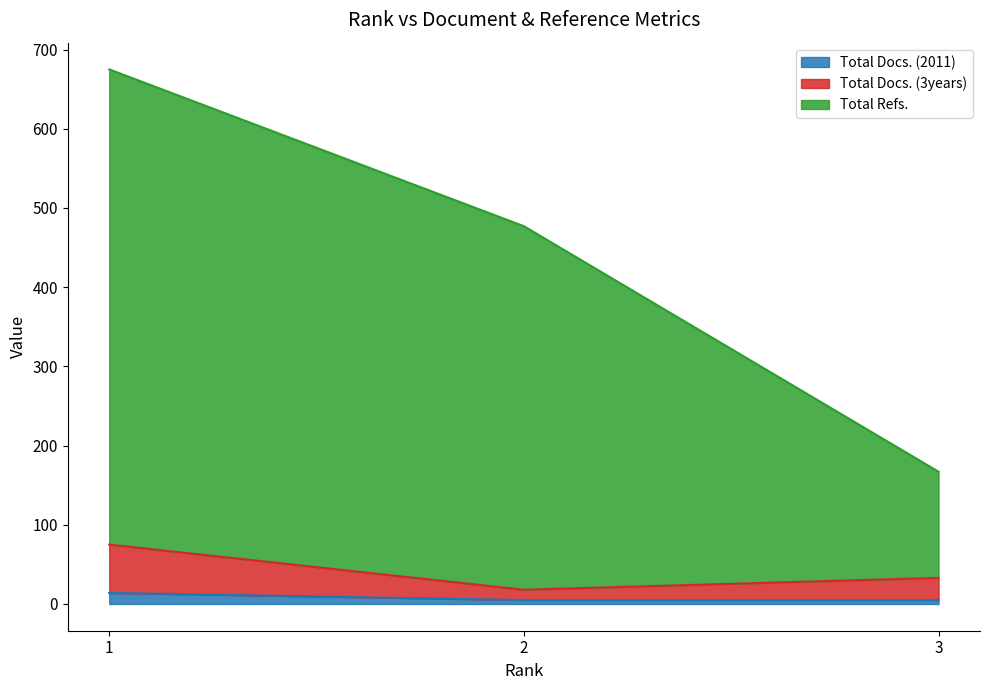

How many data points does each series have?

3